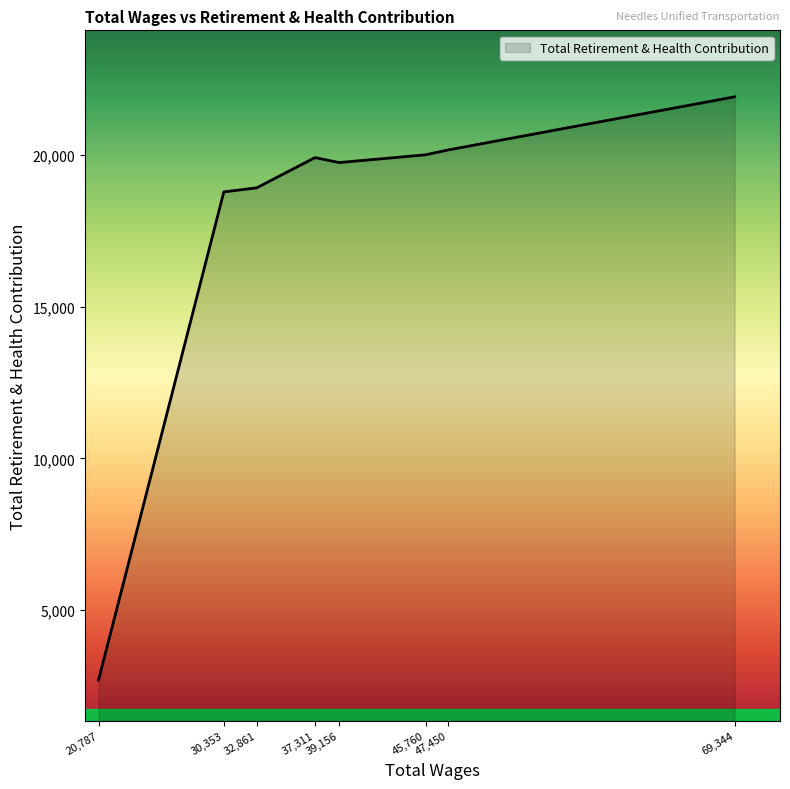

What is the difference between the maximum and minimum values?

19236